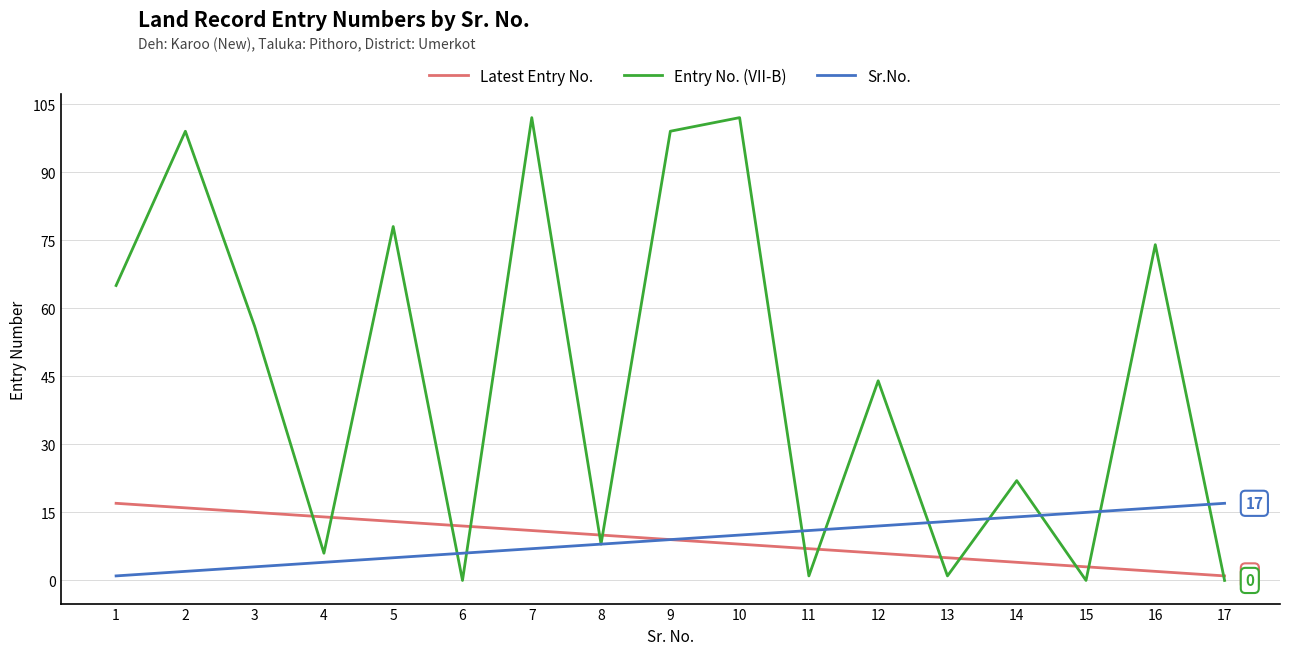

The value of Entry No. (VII-B) at 17 is 0. True or false?

True